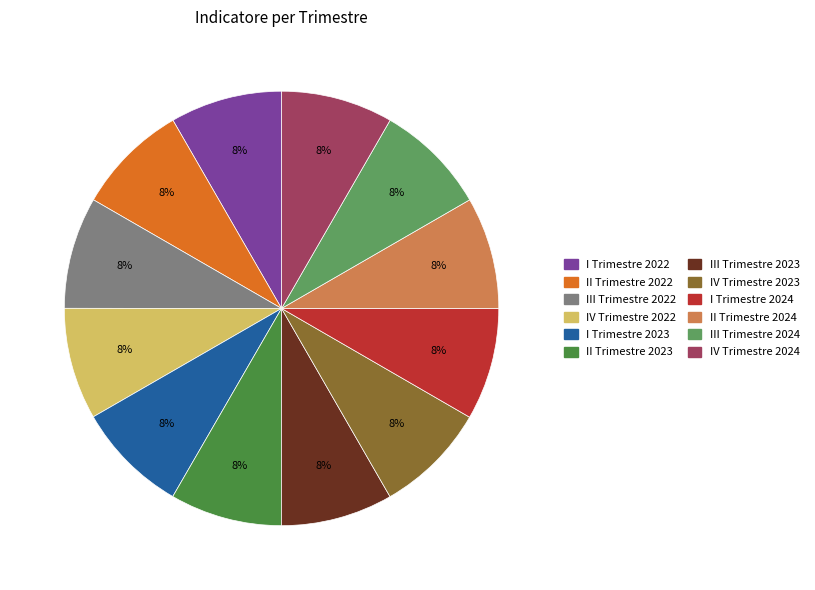

To the nearest percent, what portion does III Trimestre 2022 represent?

8%